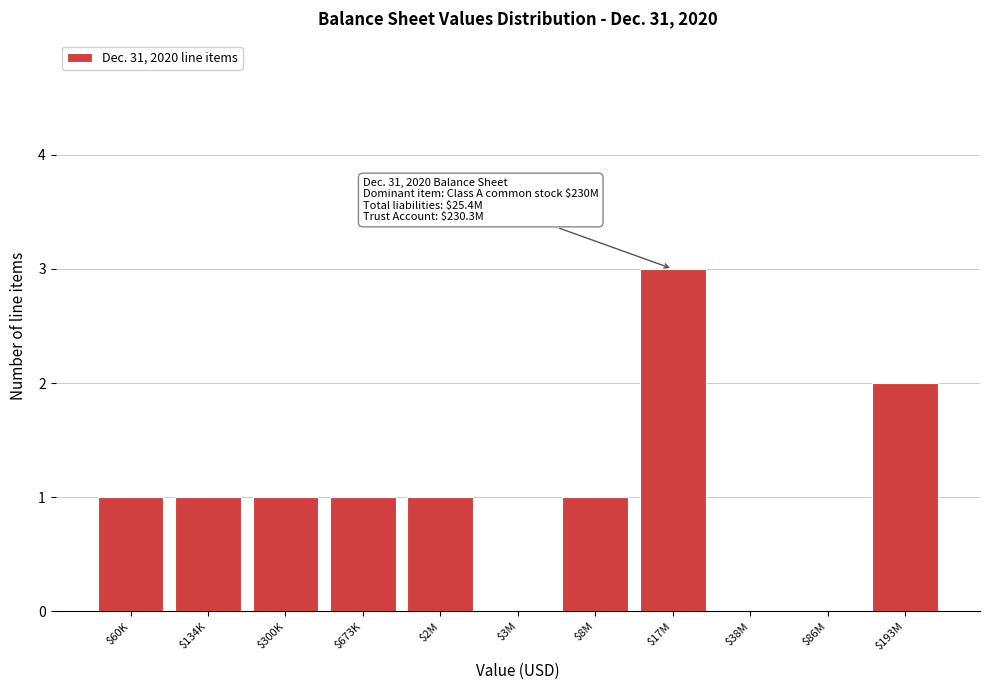

The chart shows a value of 1 at $60K. True or false?

True